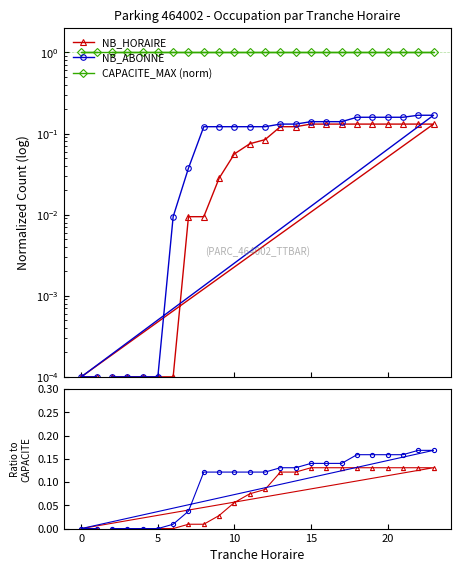

Which series has the widest spread of values?

NB_ABONNE